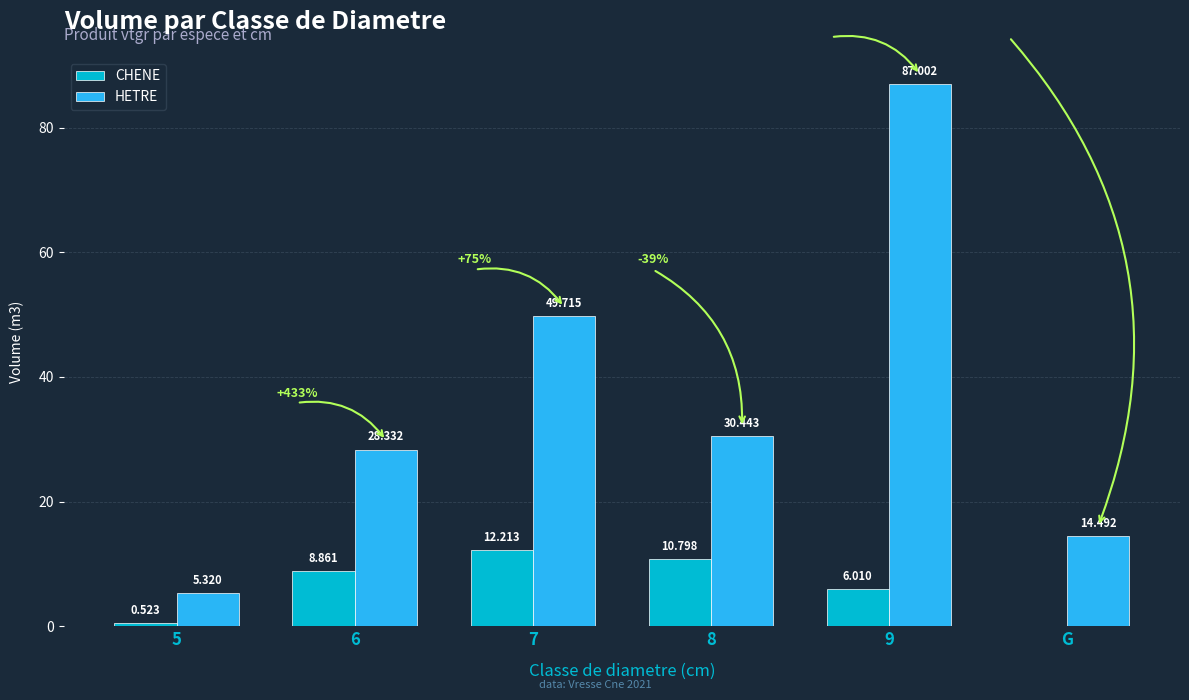

How many groups of bars are there?

6